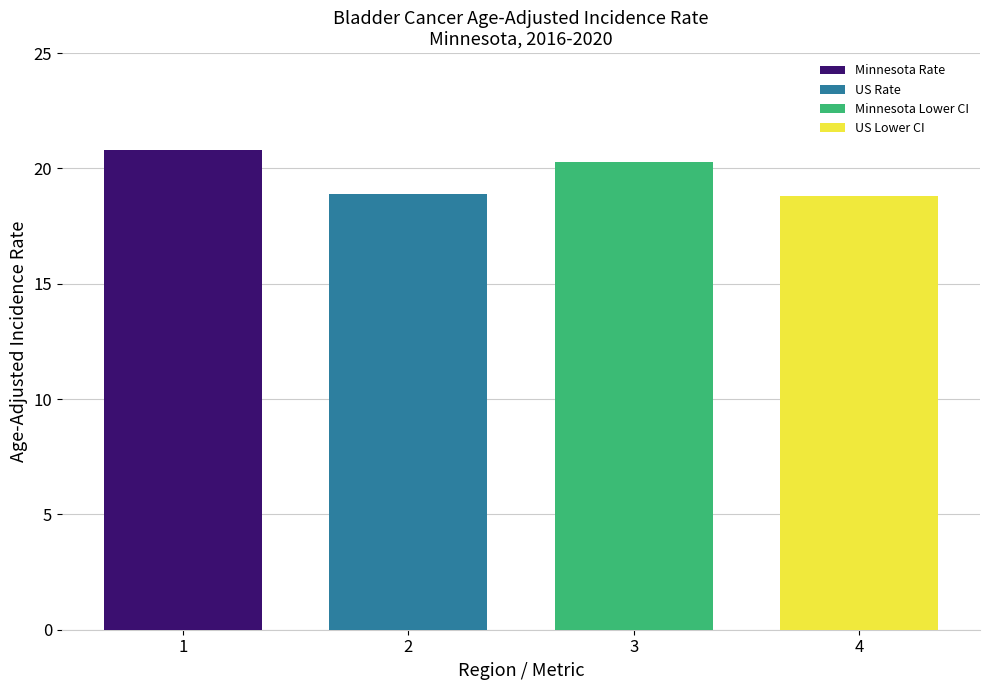

What is the difference between the maximum and minimum values?

1.9